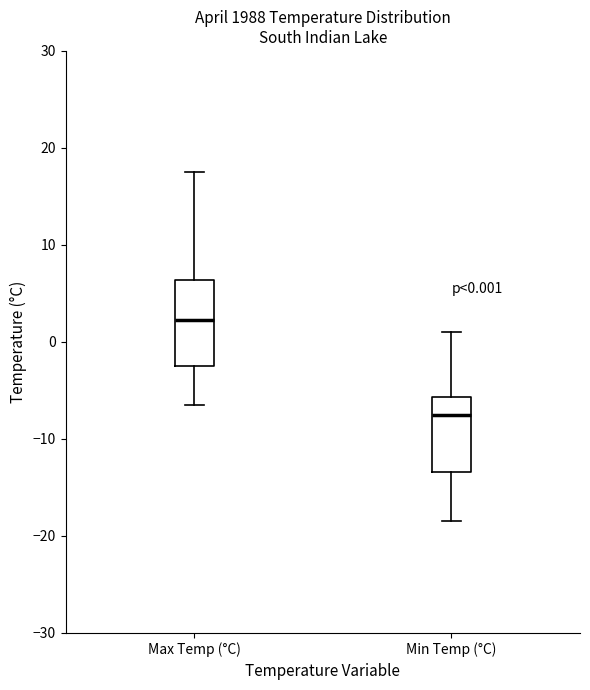

Which box has the lowest median line?

Min Temp (°C)